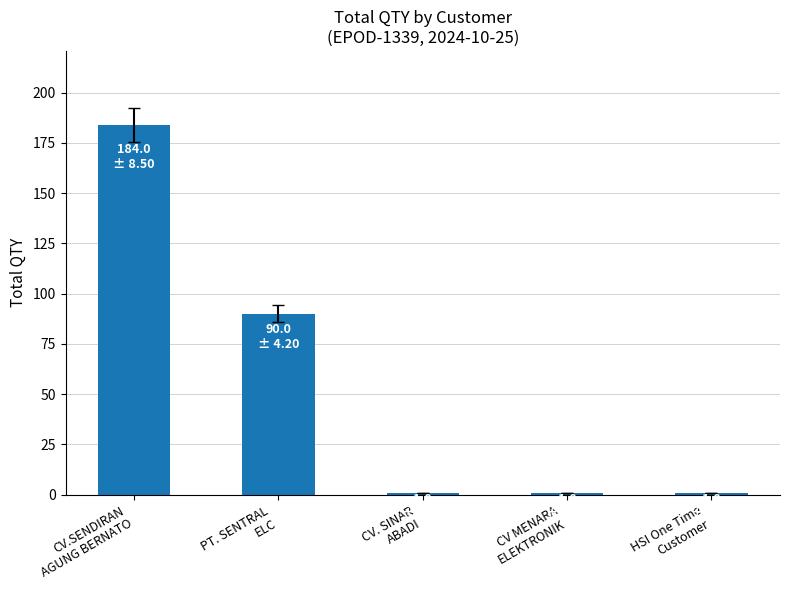

Are the bars horizontal?

No